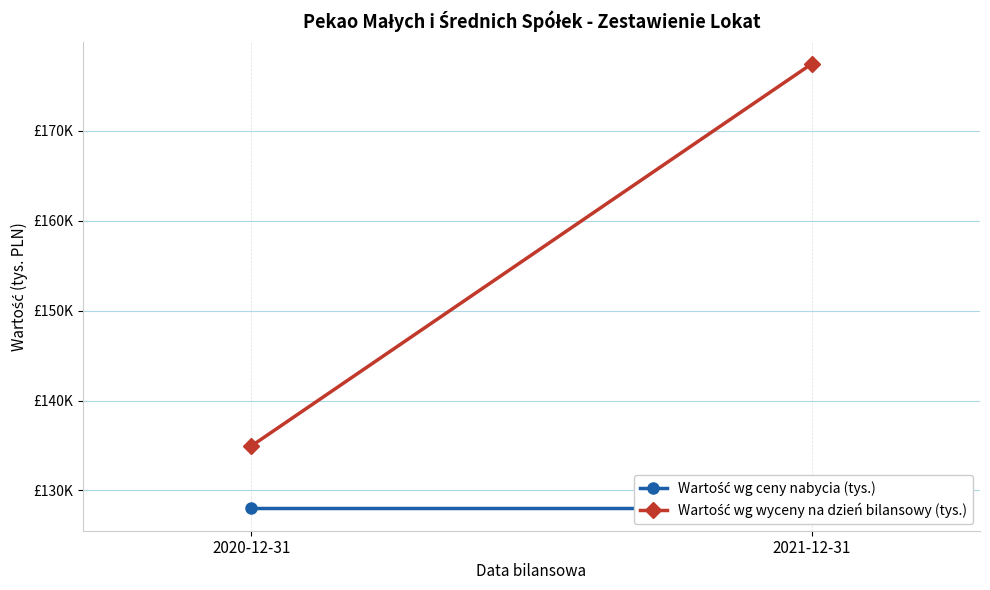

What is the spread (max minus min) of values at 2020-12-31?

6940